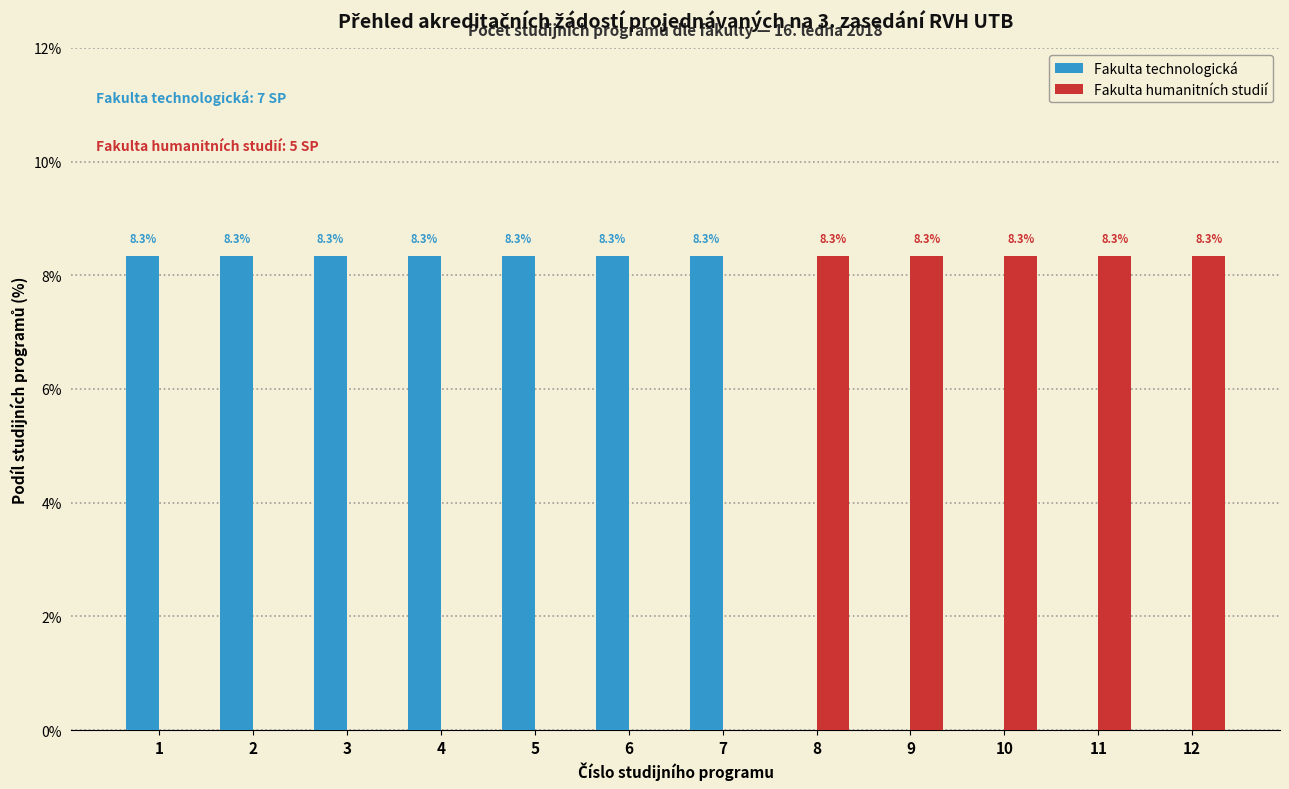

Reading left to right, transcribe all the data shown in this chart.

Fakulta technologická: 1=8.3	2=8.3	3=8.3	4=8.3	5=8.3	6=8.3	7=8.3	8=0.0	9=0.0	10=0.0	11=0.0	12=0.0
Fakulta humanitních studií: 1=0.0	2=0.0	3=0.0	4=0.0	5=0.0	6=0.0	7=0.0	8=8.3	9=8.3	10=8.3	11=8.3	12=8.3